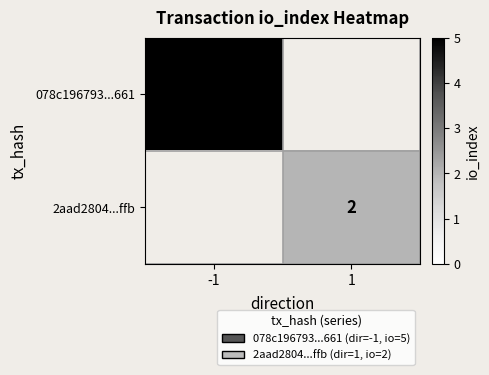

At which category does the chart reach its minimum across all series?

1